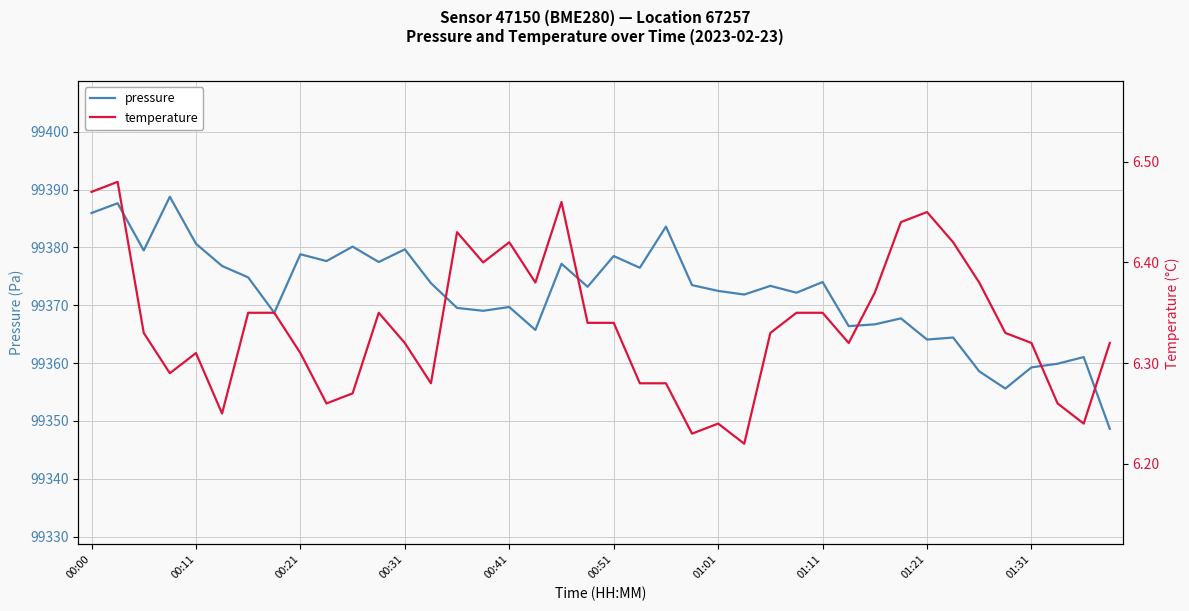

Is it true that pressure equals 30313.8 at 01:11?

False